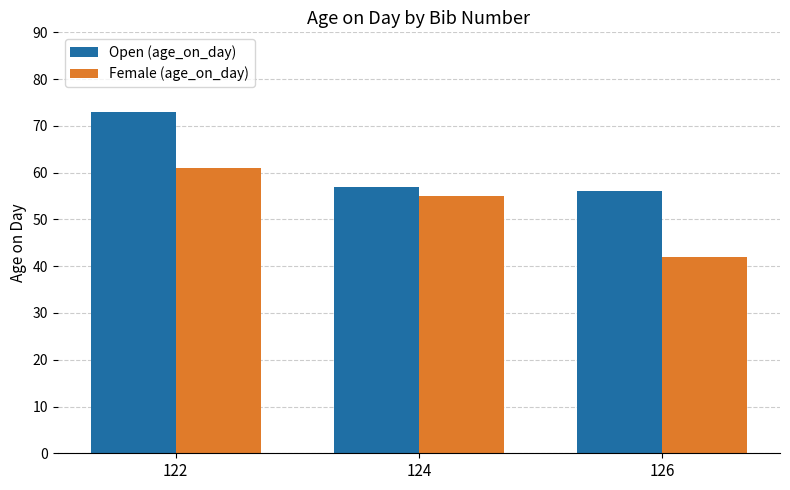

What is the sum of all Open (age_on_day) values?

186